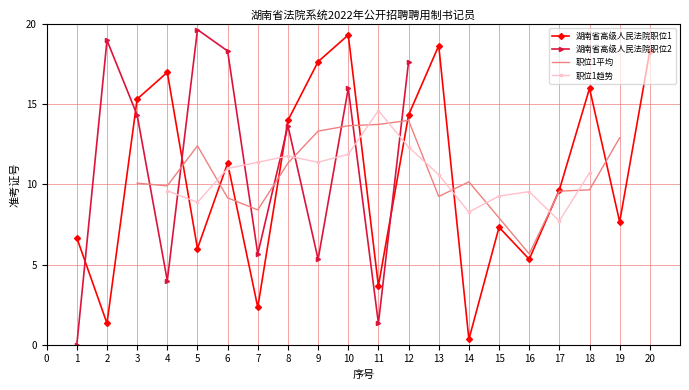

What is the approximate value at 6?

11.3